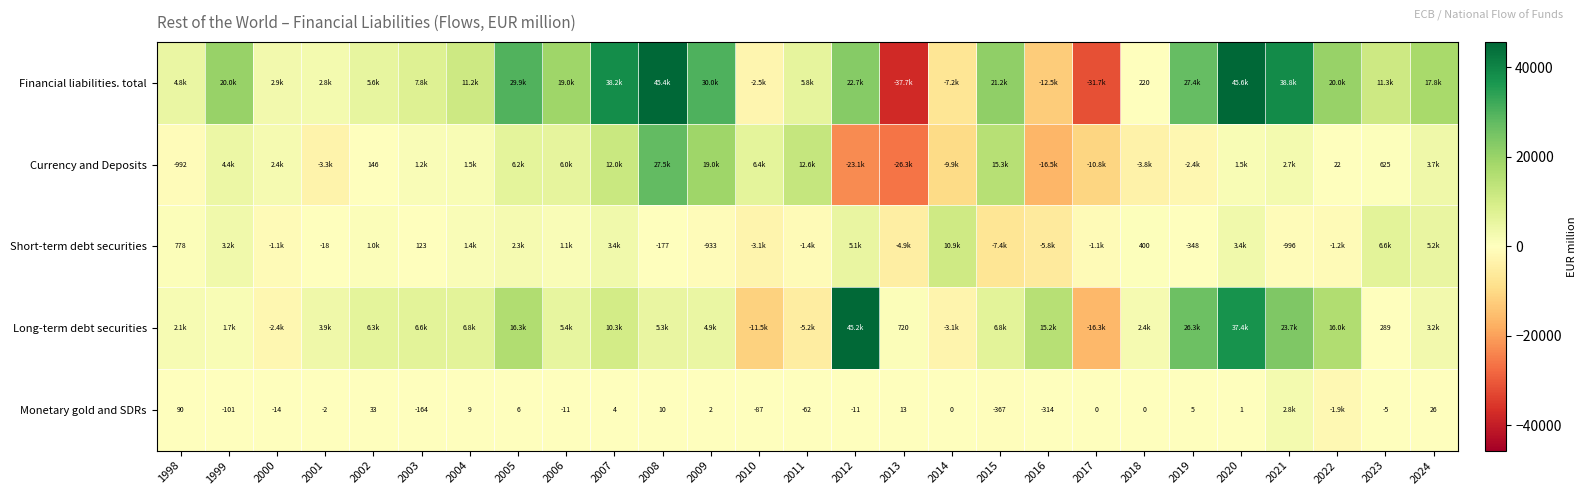

Read the Financial liabilities. total value at 2012.

22653.4